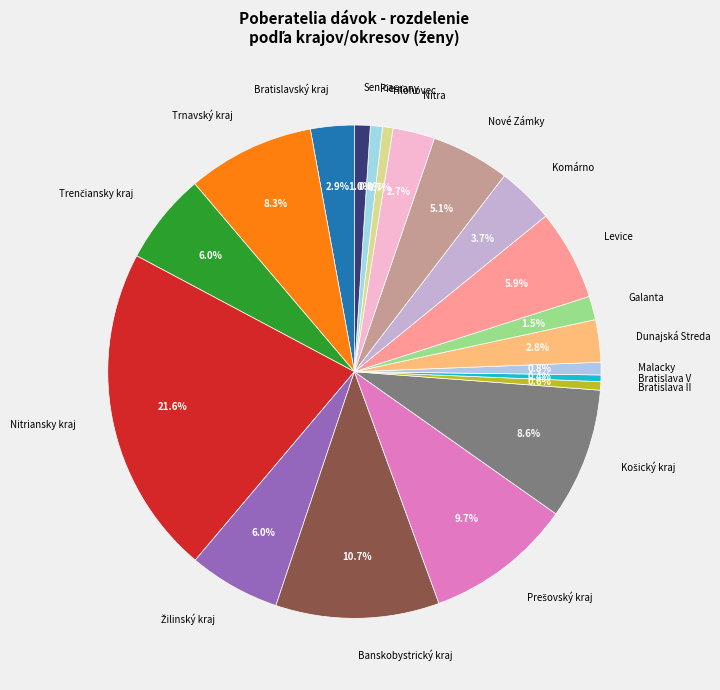

Which has a higher value, Nitra or Bratislava II?

Nitra